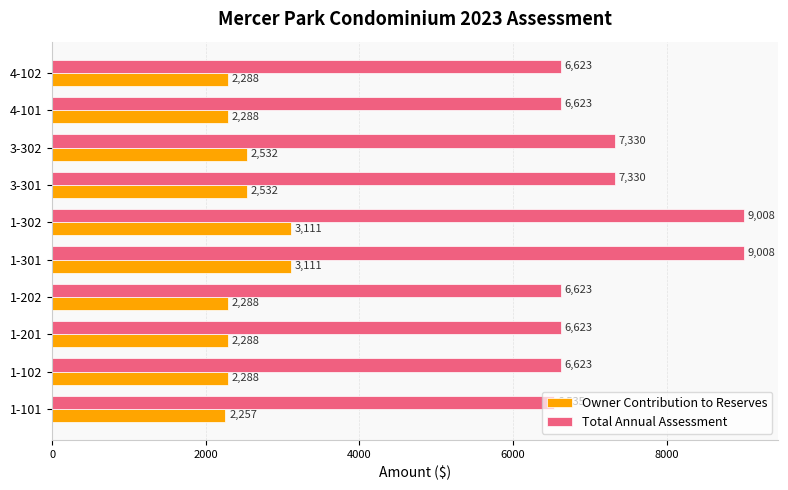

Rank the series at 3-302 from highest to lowest value.

Total Annual Assessment, Owner Contribution to Reserves